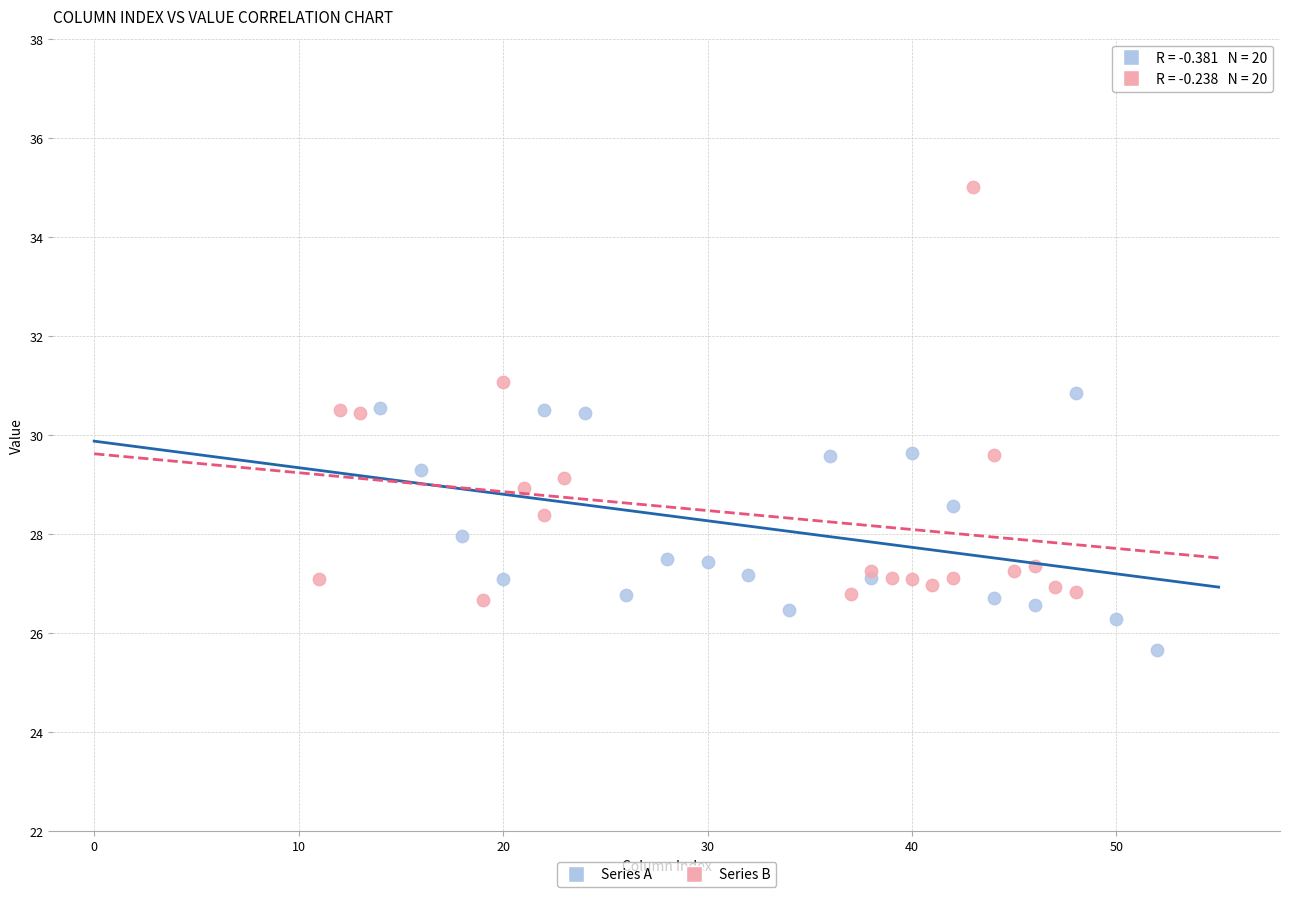

Which series has the largest Y range (max minus min)?

Series B